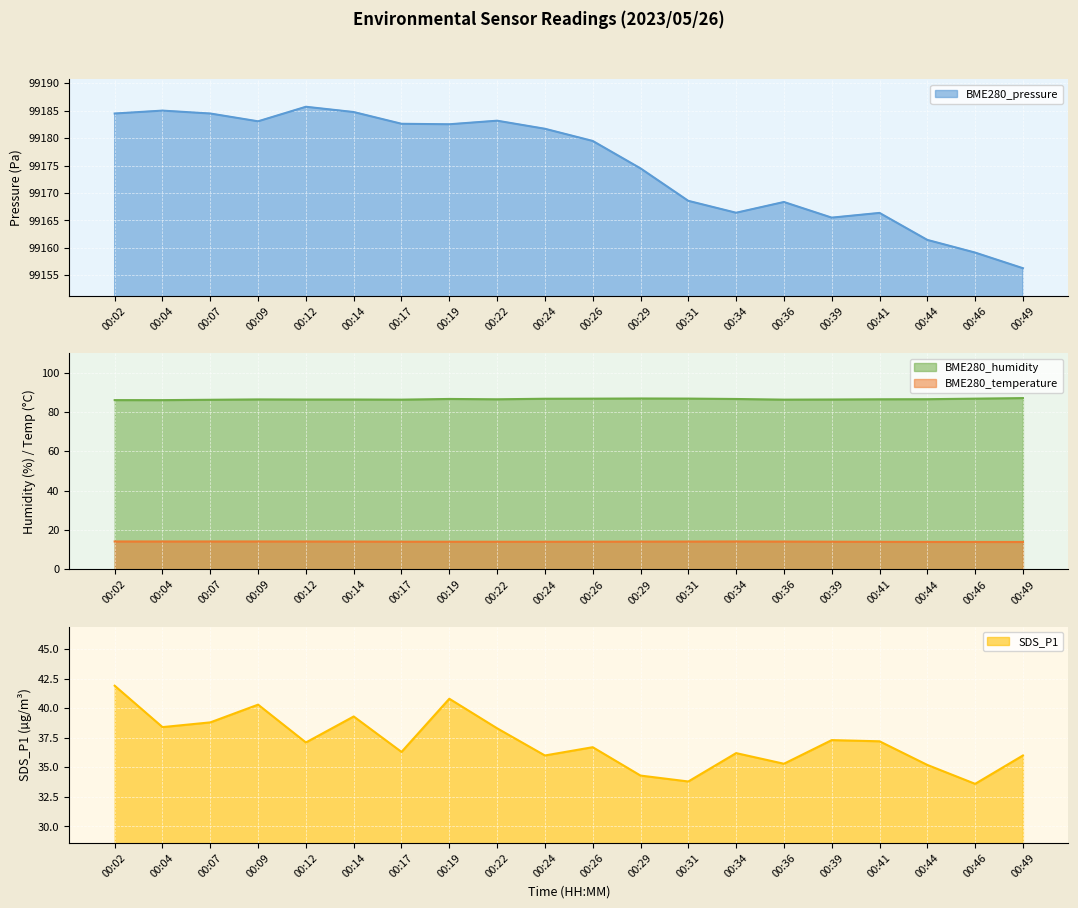

What is the minimum value for SDS_P1?

33.6